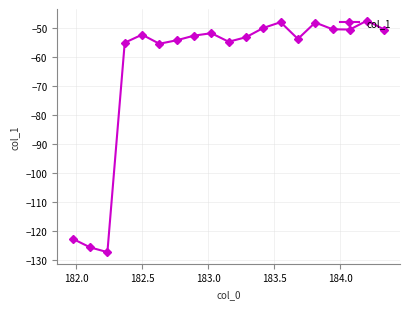

What is the maximum value shown in the chart?

-47.4